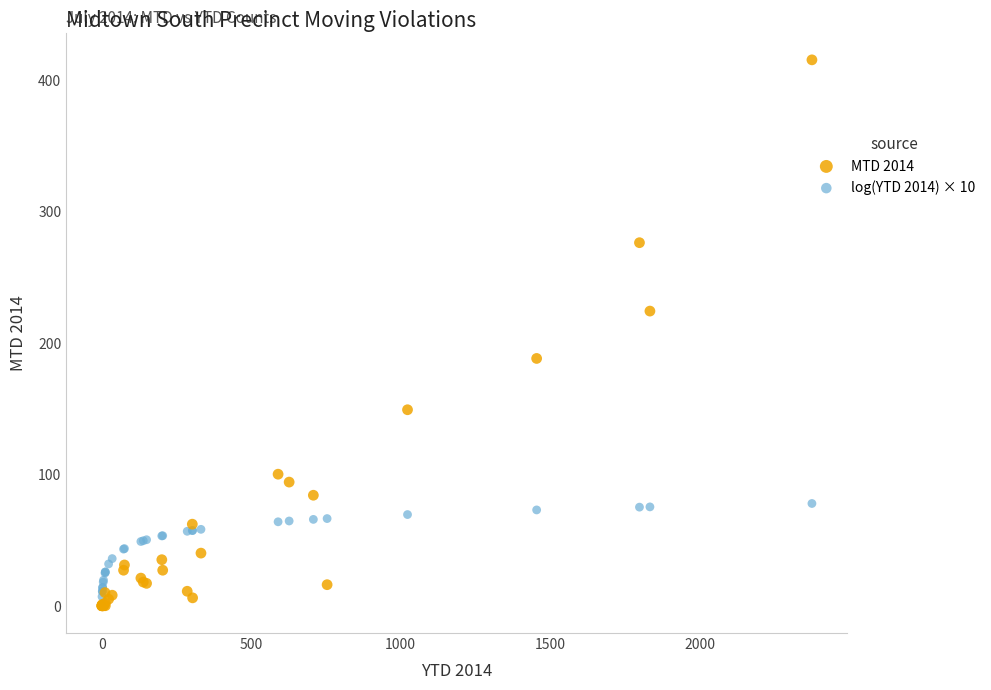

Which series has the largest Y range (max minus min)?

MTD 2014